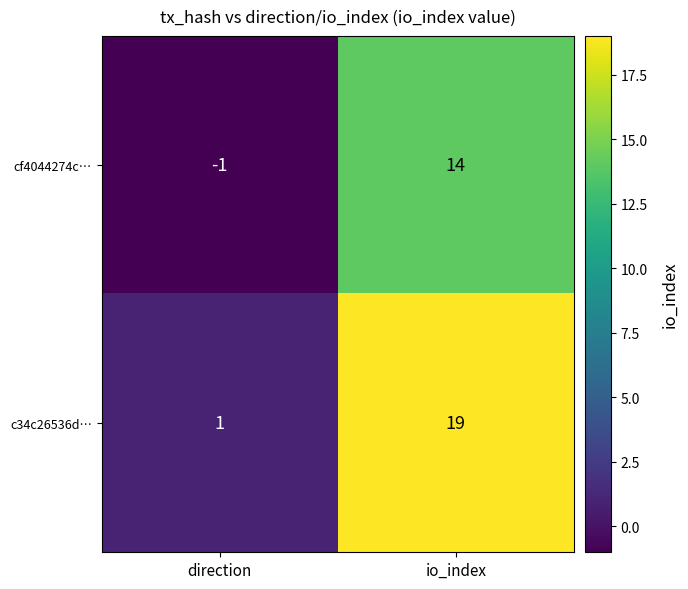

How many data points does each series have?

2